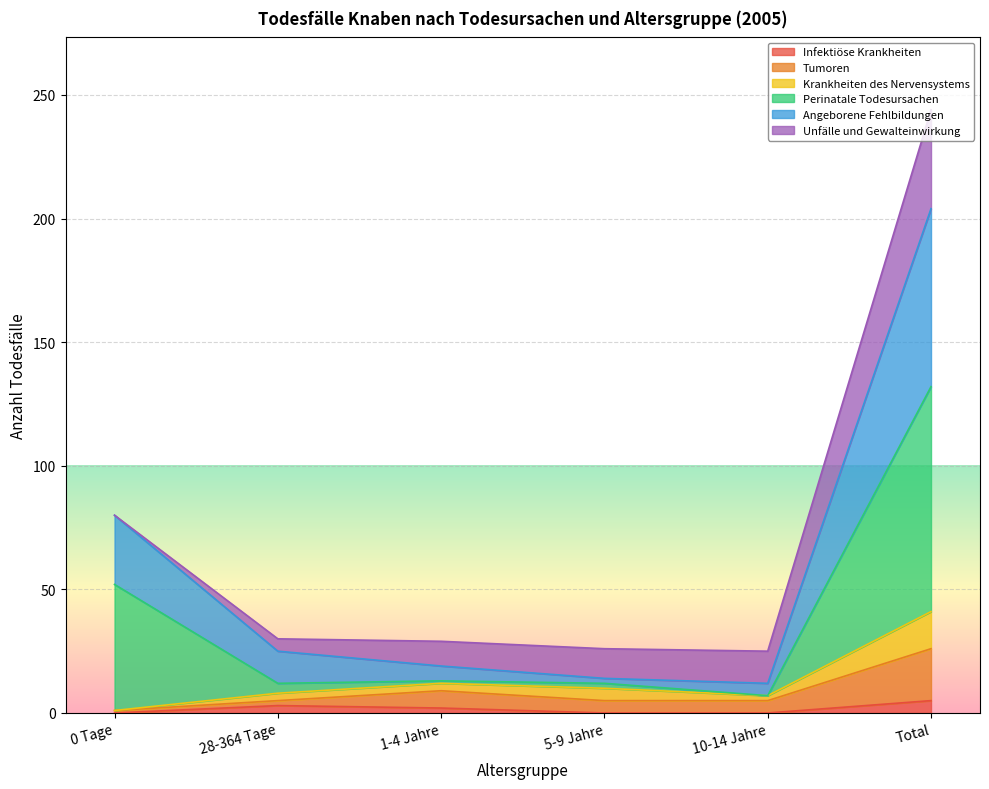

At which label does Infektiöse Krankheiten first exceed 2?

28-364 Tage